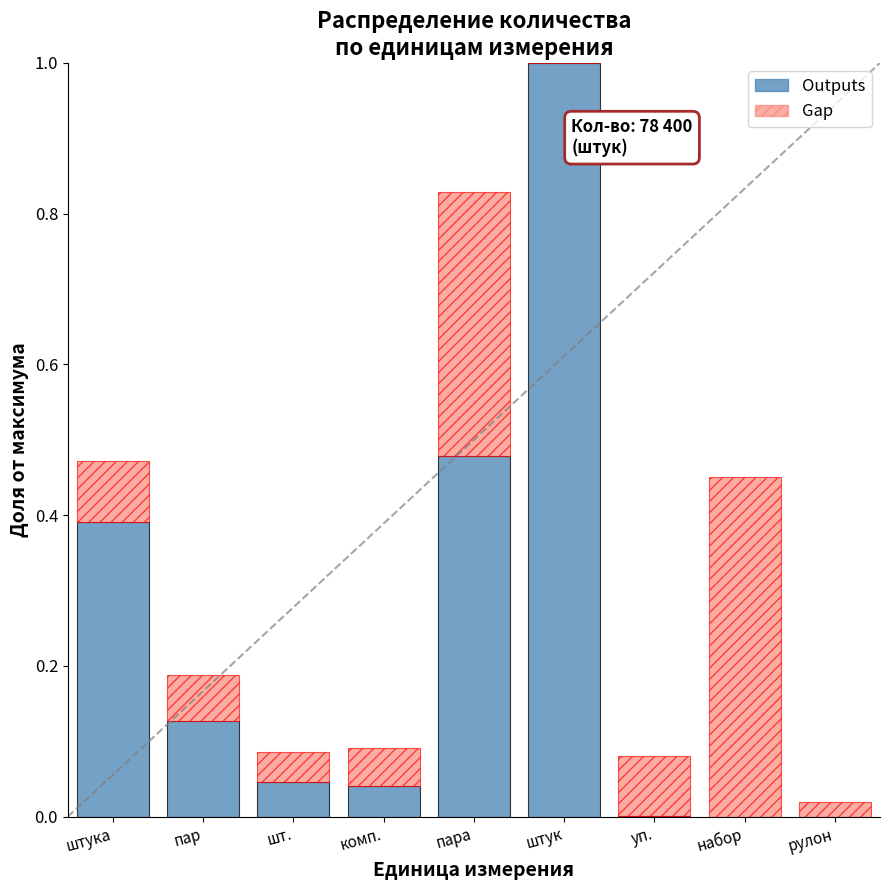

Is it true that Outputs equals 0.0 at шт.?

True